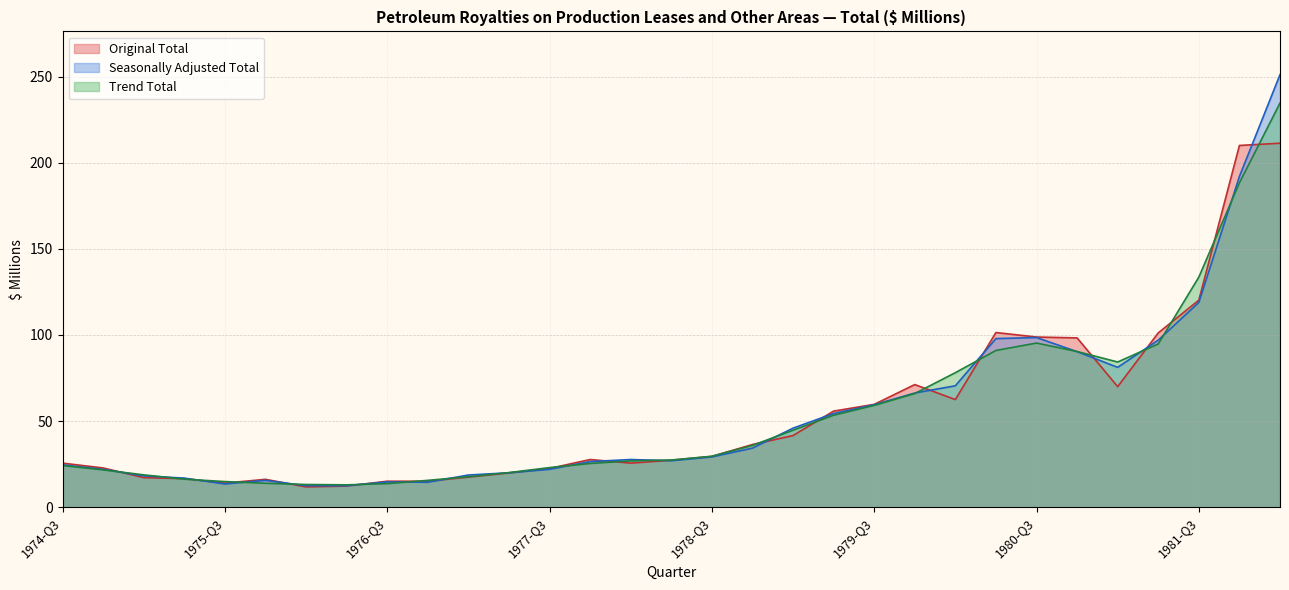

The value of Seasonally Adjusted Total at 1983-01 is 324.2. True or false?

False